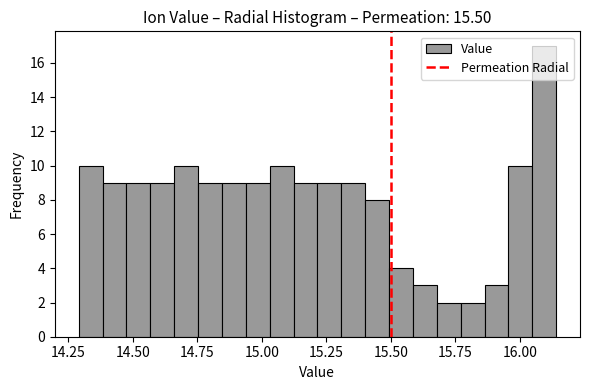

Read against the x-axis, roughly where is the centre of the tallest bar?

16.10